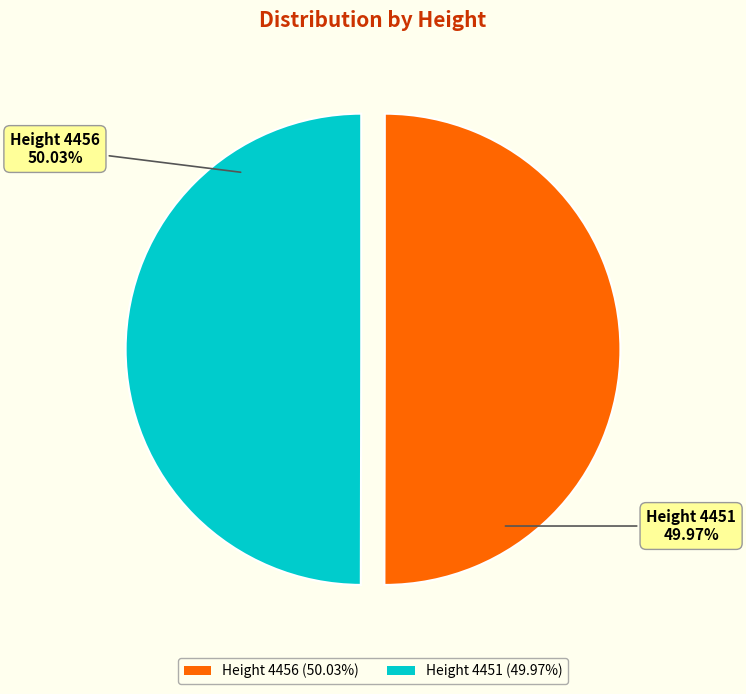

Is the sum of Height 4456 (50.03%) and Height 4451 (49.97%) greater than half?

Yes